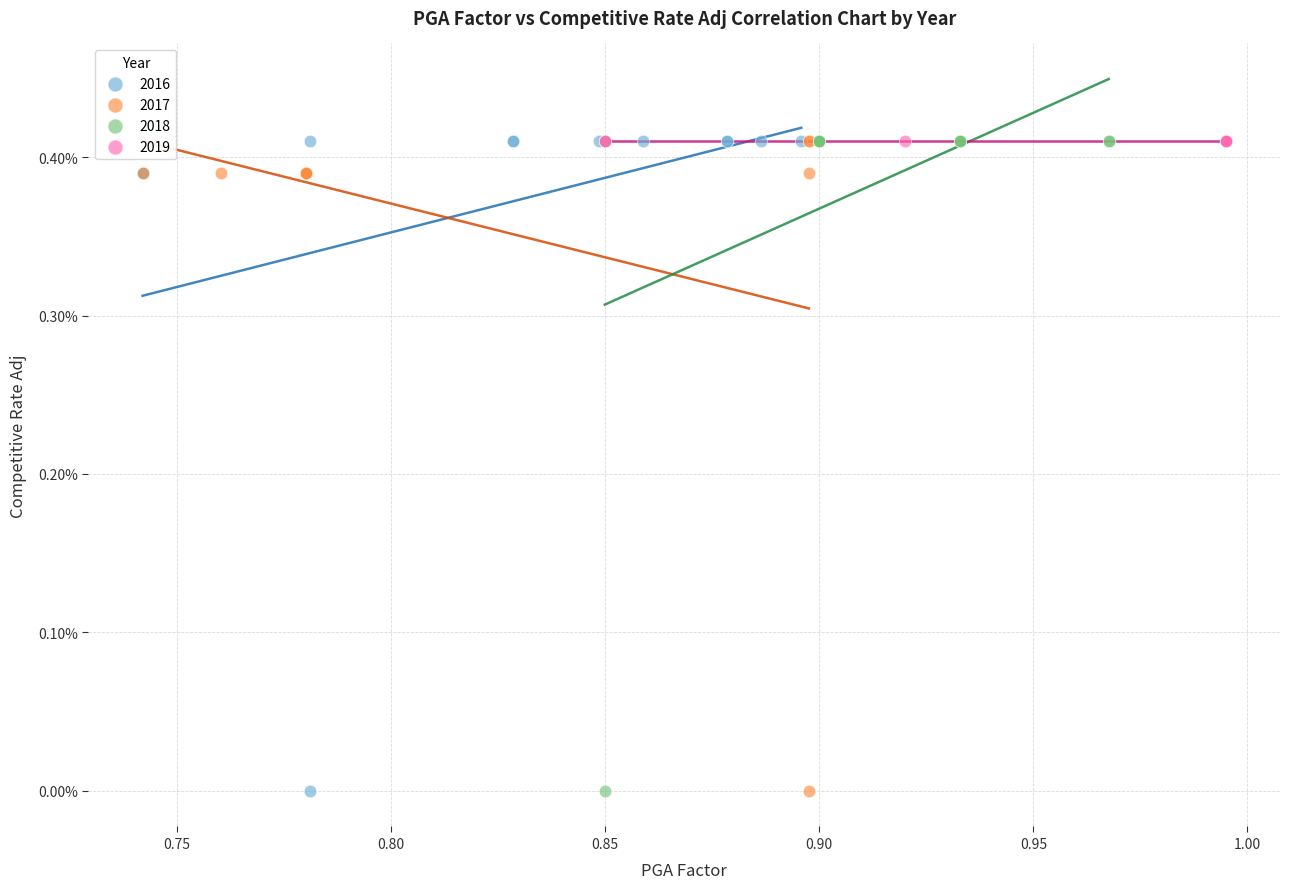

What are all the series names shown in the legend?

2016, 2017, 2018, 2019